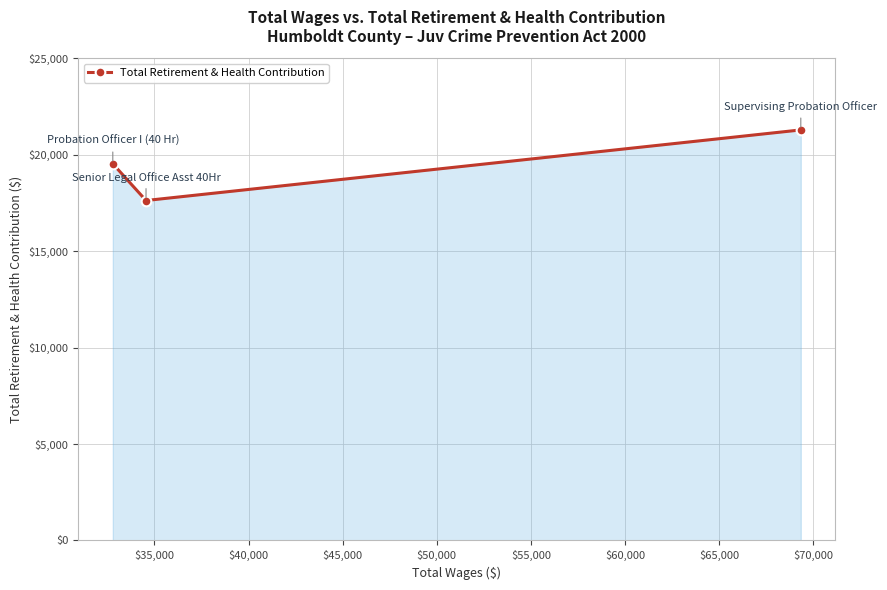

Reading left to right, extract all data points from this chart.

19529	17625	21285